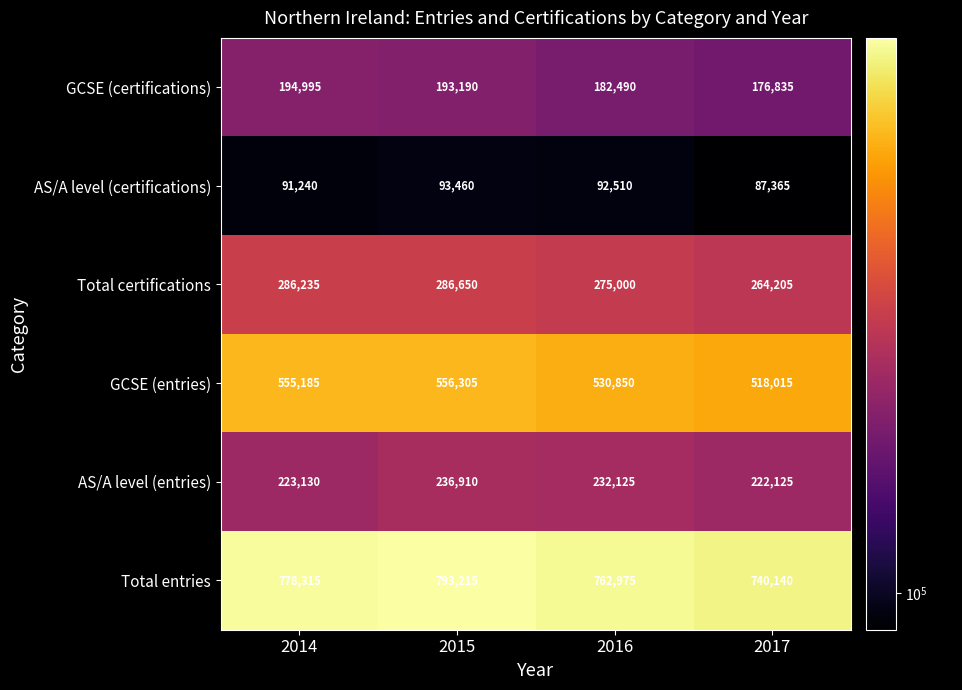

Rank the series at 2015 from highest to lowest value.

Total entries, GCSE (entries), Total certifications, AS/A level (entries), GCSE (certifications), AS/A level (certifications)